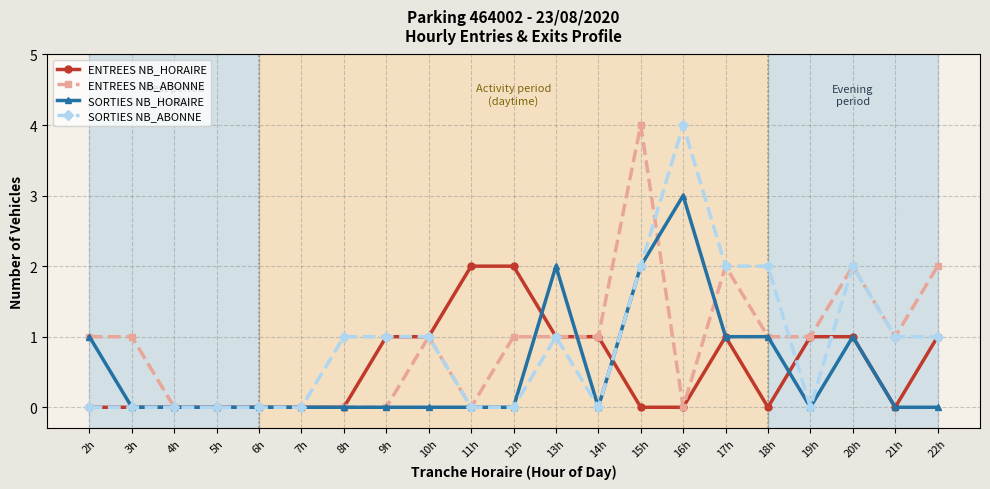

Which series changed the most between 16h and 19h?

SORTIES NB_ABONNE